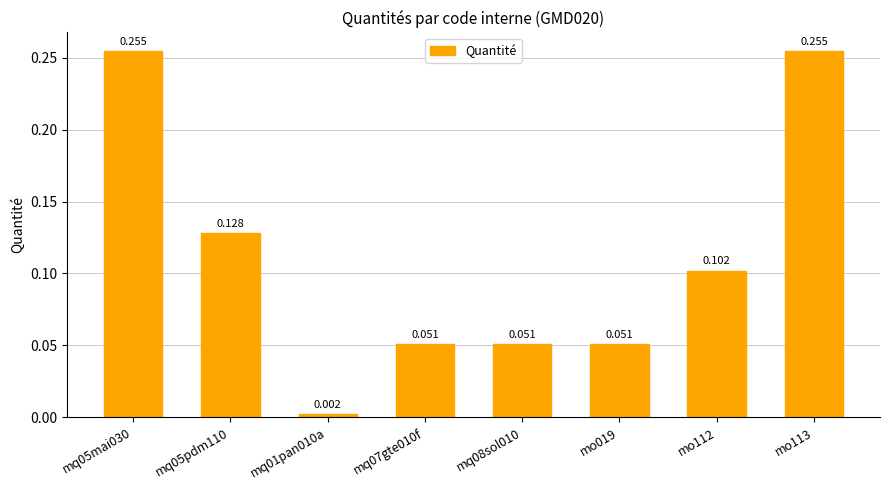

What is the greatest value displayed?

0.3